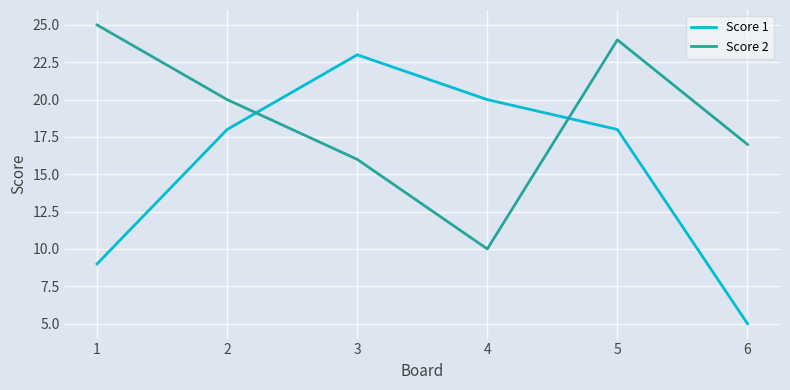

At which category does Score 1 reach its first local peak?

3